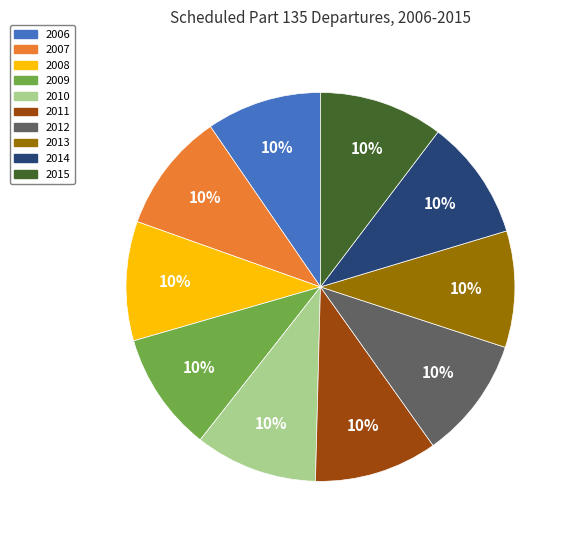

To the nearest percent, what portion does 2008 represent?

10%